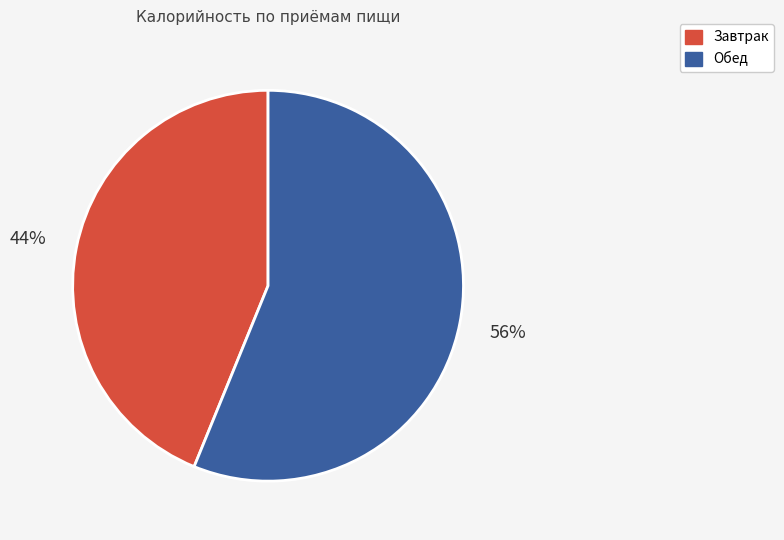

Count the number of slices in the pie.

2